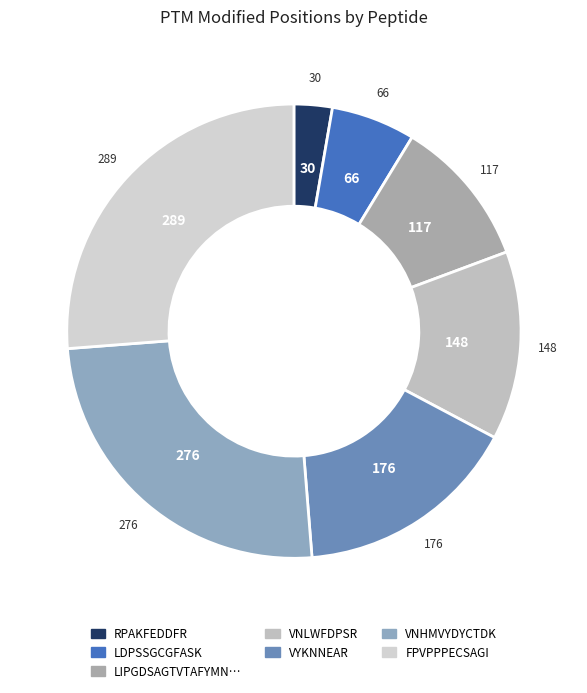

How many slices are in this pie chart?

7